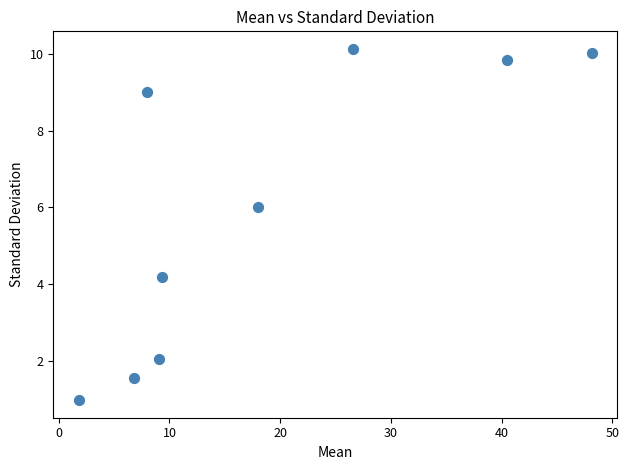

What Y value in the scatter plot is closest to 5?

4.2